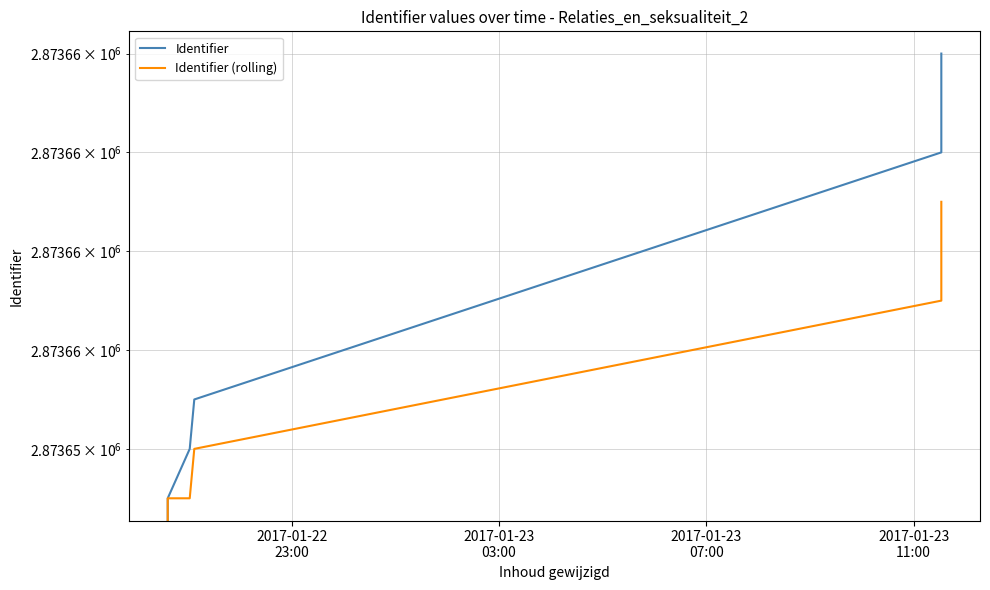

How many lines are shown in the chart?

2